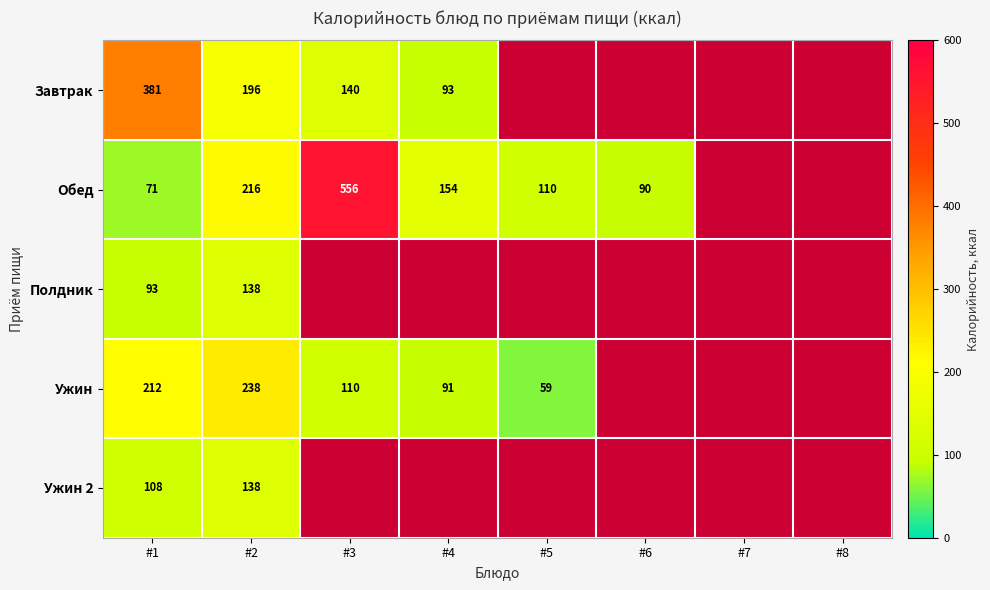

Rank the series at #1 from highest to lowest value.

Завтрак, Ужин, Ужин 2, Полдник, Обед